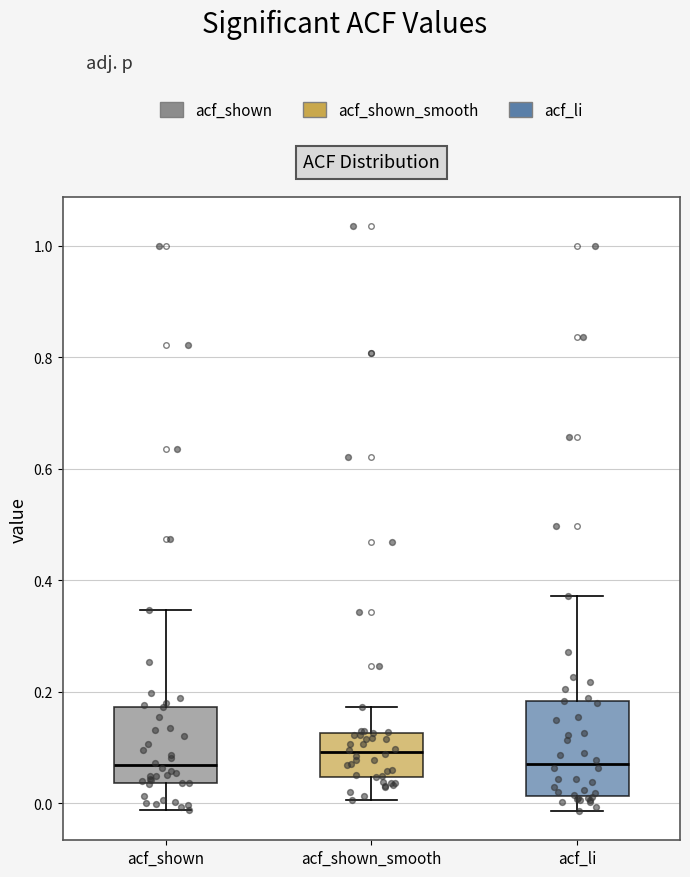

Reading left to right, read every box against the y-axis: the position of its median line, the range the box covers, and the ends of its whiskers. The values are not printed on the chart, so give them approximately, as read against the axis.

acf_shown: median 0.06, box 0.04 to 0.18, whiskers -0.02 to 0.34
acf_shown_smooth: median 0.10, box 0.04 to 0.12, whiskers 0.00 to 0.18
acf_li: median 0.08, box 0.02 to 0.18, whiskers -0.02 to 0.38